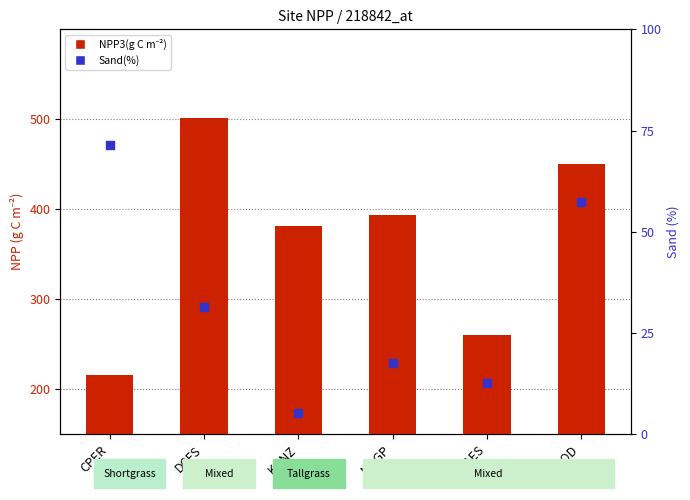

At which category is the sum across all series the highest?

DCFS